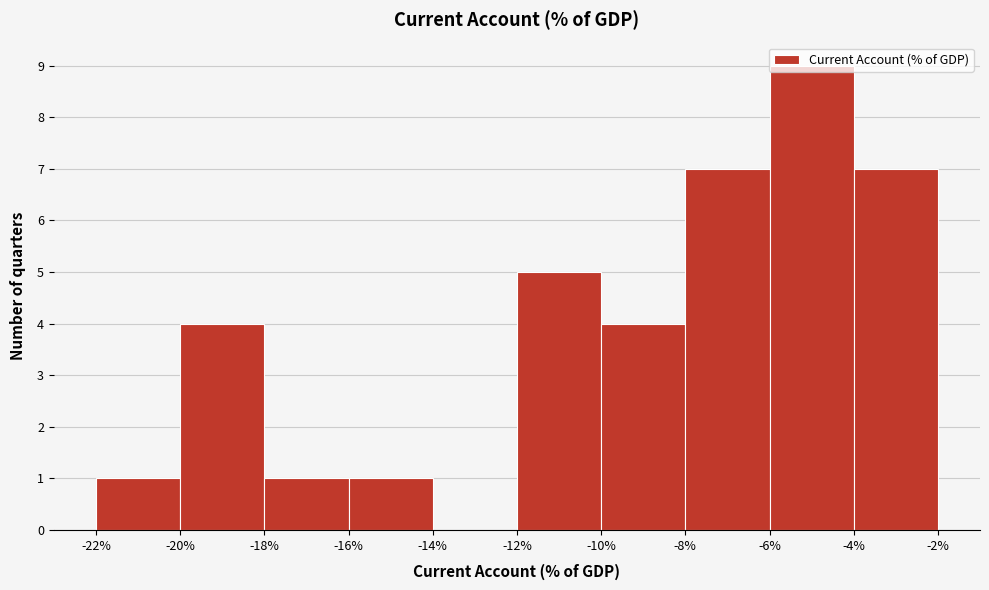

Reading left to right, transcribe this chart: for each bar, give the range it covers on the x-axis and its height. The values are not printed on the chart, so give them approximately, as read against the axis.

-22% to -20%: 1
-20% to -18%: 4
-18% to -16%: 1
-16% to -14%: 1
-14% to -12%: 0
-12% to -10%: 5
-10% to -8%: 4
-8% to -6%: 7
-6% to -4%: 9
-4% to -2%: 7